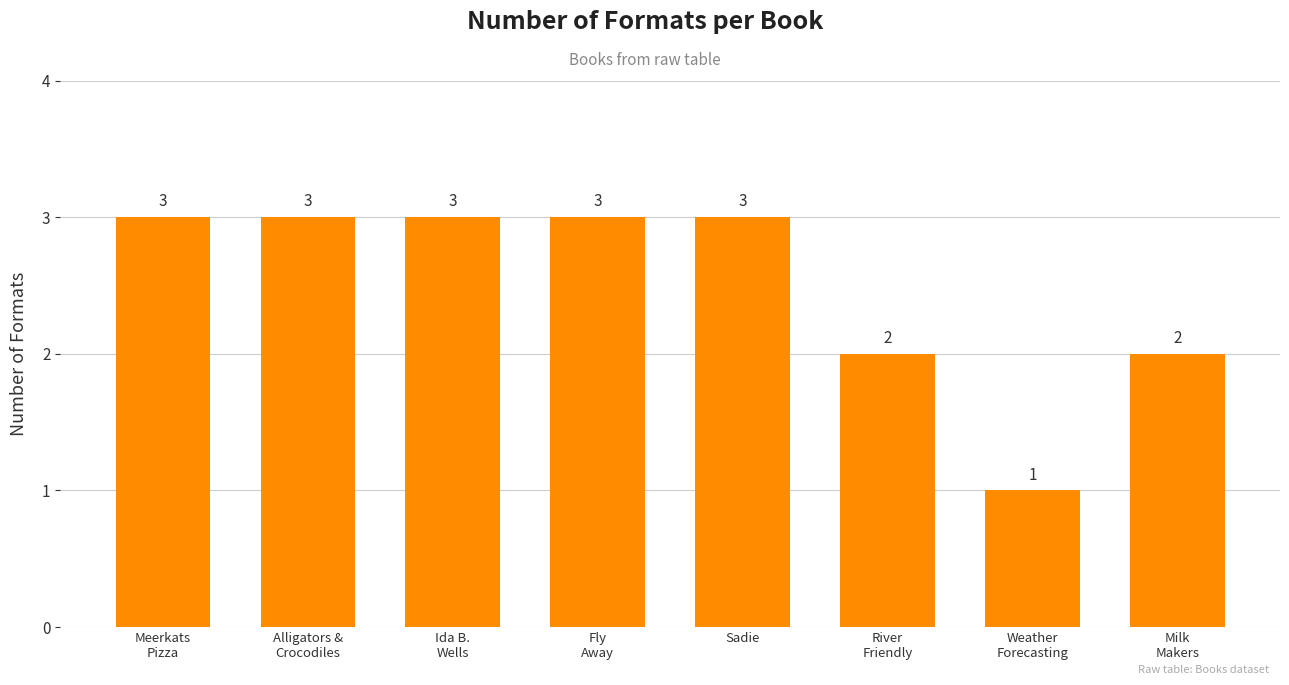

Reading right to left, list all the values displayed in this chart.

Milk
Makers=2	Weather
Forecasting=1	River
Friendly=2	Sadie=3	Fly
Away=3	Ida B.
Wells=3	Alligators &
Crocodiles=3	Meerkats
Pizza=3